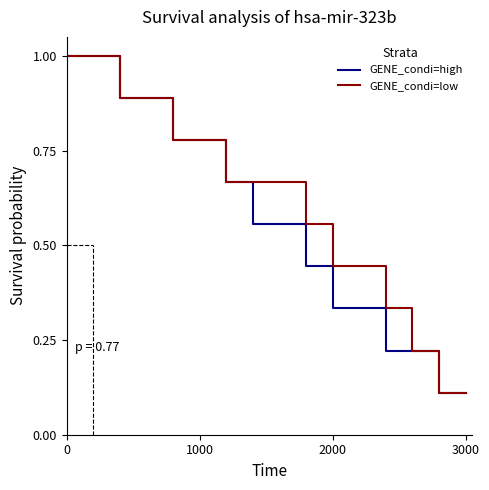

What is the label of the 12th point from the left?

2000